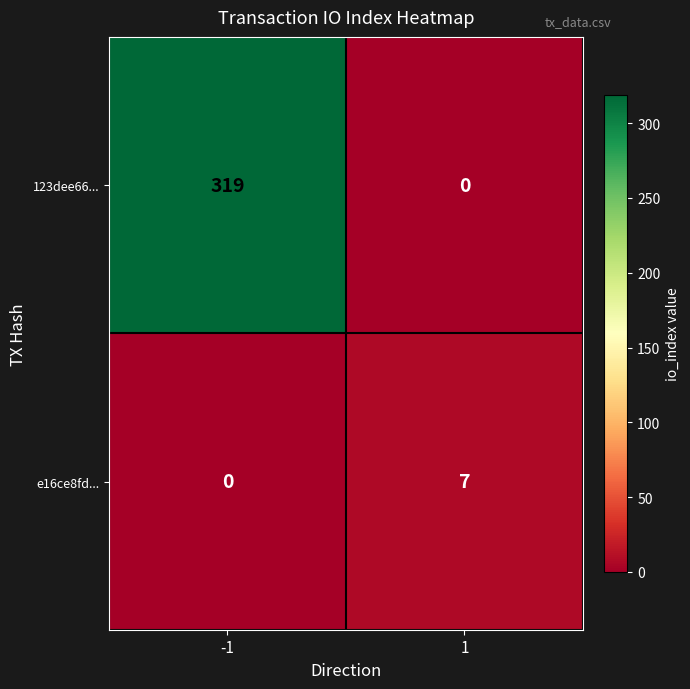

Count the number of data series in this chart.

2